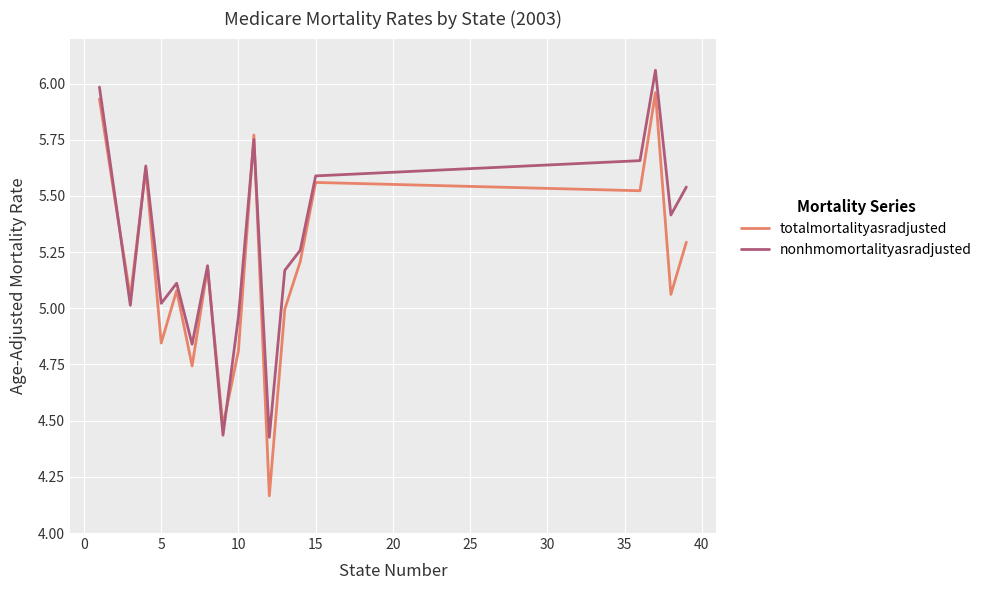

True or false: nonhmomortalityasradjusted and totalmortalityasradjusted cross at least once.

True